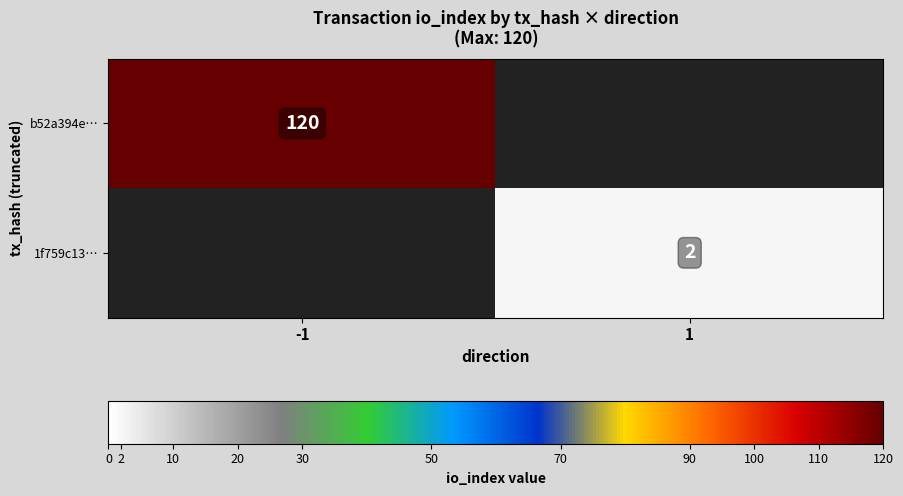

At which category does the chart reach its peak across all series?

-1